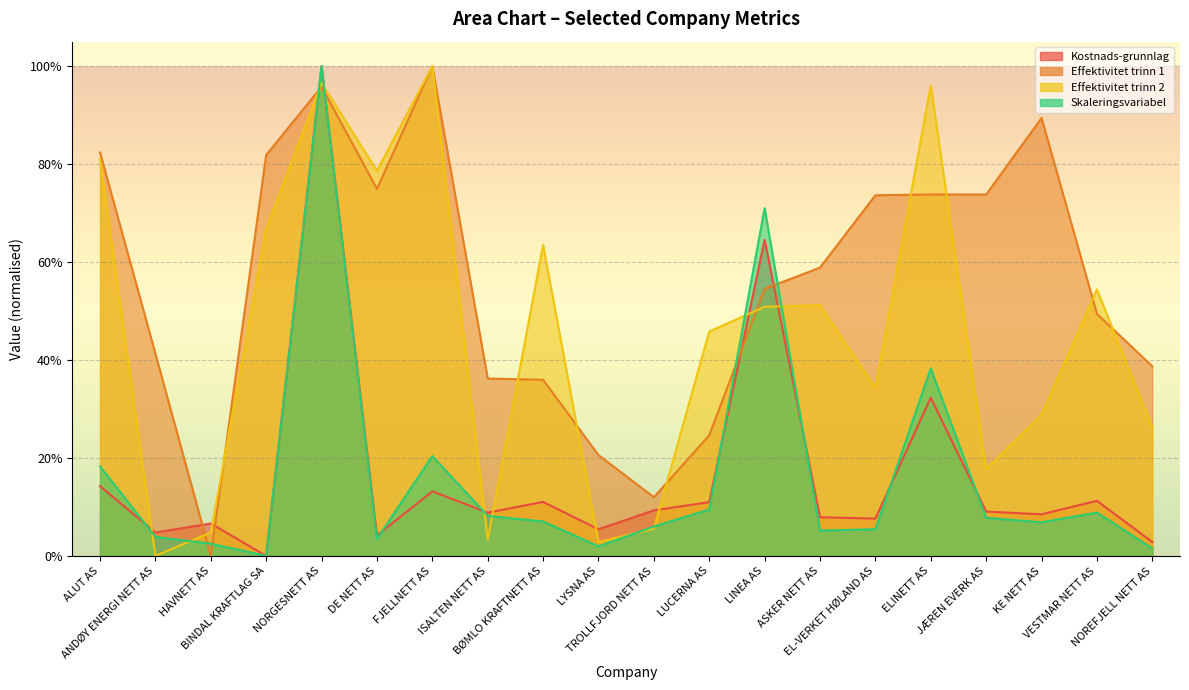

Reading right to left, transcribe all the data shown in this chart.

Kostnads-grunnlag: NOREFJELL NETT AS=0.0	VESTMAR NETT AS=0.1	KE NETT AS=0.1	JÆREN EVERK AS=0.1	ELINETT AS=0.3	EL-VERKET HØLAND AS=0.1	ASKER NETT AS=0.1	LINEA AS=0.6	LUCERNA AS=0.1	TROLLFJORD NETT AS=0.1	LYSNA AS=0.1	BØMLO KRAFTNETT AS=0.1	ISALTEN NETT AS=0.1	FJELLNETT AS=0.1	DE NETT AS=0.0	NORGESNETT AS=1.0	BINDAL KRAFTLAG SA=0.0	HAVNETT AS=0.1	ANDØY ENERGI NETT AS=0.0	ALUT AS=0.1
Effektivitet trinn 1: NOREFJELL NETT AS=0.4	VESTMAR NETT AS=0.5	KE NETT AS=0.9	JÆREN EVERK AS=0.7	ELINETT AS=0.7	EL-VERKET HØLAND AS=0.7	ASKER NETT AS=0.6	LINEA AS=0.5	LUCERNA AS=0.2	TROLLFJORD NETT AS=0.1	LYSNA AS=0.2	BØMLO KRAFTNETT AS=0.4	ISALTEN NETT AS=0.4	FJELLNETT AS=1.0	DE NETT AS=0.7	NORGESNETT AS=1.0	BINDAL KRAFTLAG SA=0.8	HAVNETT AS=0.0	ANDØY ENERGI NETT AS=0.4	ALUT AS=0.8
Effektivitet trinn 2: NOREFJELL NETT AS=0.3	VESTMAR NETT AS=0.5	KE NETT AS=0.3	JÆREN EVERK AS=0.2	ELINETT AS=1.0	EL-VERKET HØLAND AS=0.3	ASKER NETT AS=0.5	LINEA AS=0.5	LUCERNA AS=0.5	TROLLFJORD NETT AS=0.1	LYSNA AS=0.0	BØMLO KRAFTNETT AS=0.6	ISALTEN NETT AS=0.0	FJELLNETT AS=1.0	DE NETT AS=0.8	NORGESNETT AS=1.0	BINDAL KRAFTLAG SA=0.7	HAVNETT AS=0.0	ANDØY ENERGI NETT AS=0.0	ALUT AS=0.8
Skaleringsvariabel: NOREFJELL NETT AS=0.0	VESTMAR NETT AS=0.1	KE NETT AS=0.1	JÆREN EVERK AS=0.1	ELINETT AS=0.4	EL-VERKET HØLAND AS=0.1	ASKER NETT AS=0.1	LINEA AS=0.7	LUCERNA AS=0.1	TROLLFJORD NETT AS=0.1	LYSNA AS=0.0	BØMLO KRAFTNETT AS=0.1	ISALTEN NETT AS=0.1	FJELLNETT AS=0.2	DE NETT AS=0.0	NORGESNETT AS=1.0	BINDAL KRAFTLAG SA=0.0	HAVNETT AS=0.0	ANDØY ENERGI NETT AS=0.0	ALUT AS=0.2